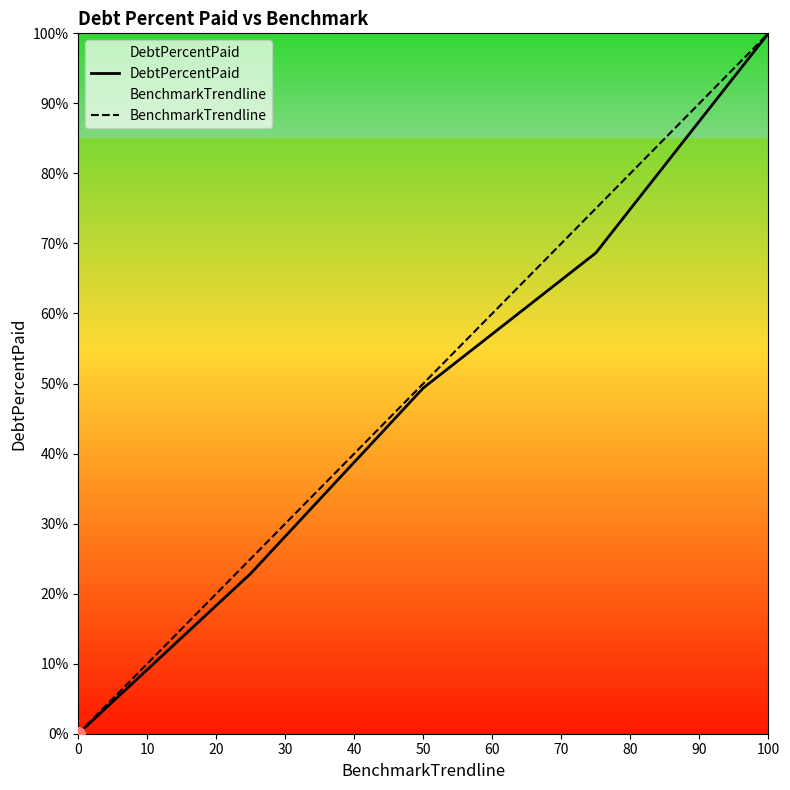

Which series has the widest spread of Y values?

DebtPercentPaid